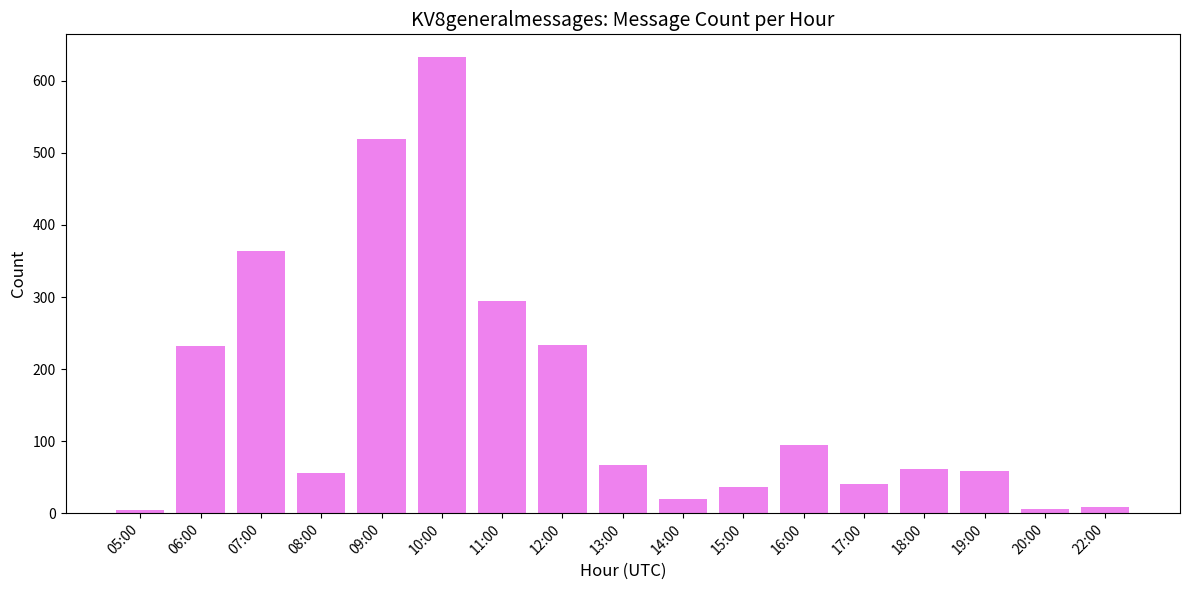

The chart shows a value of 94 at 19:00. True or false?

False